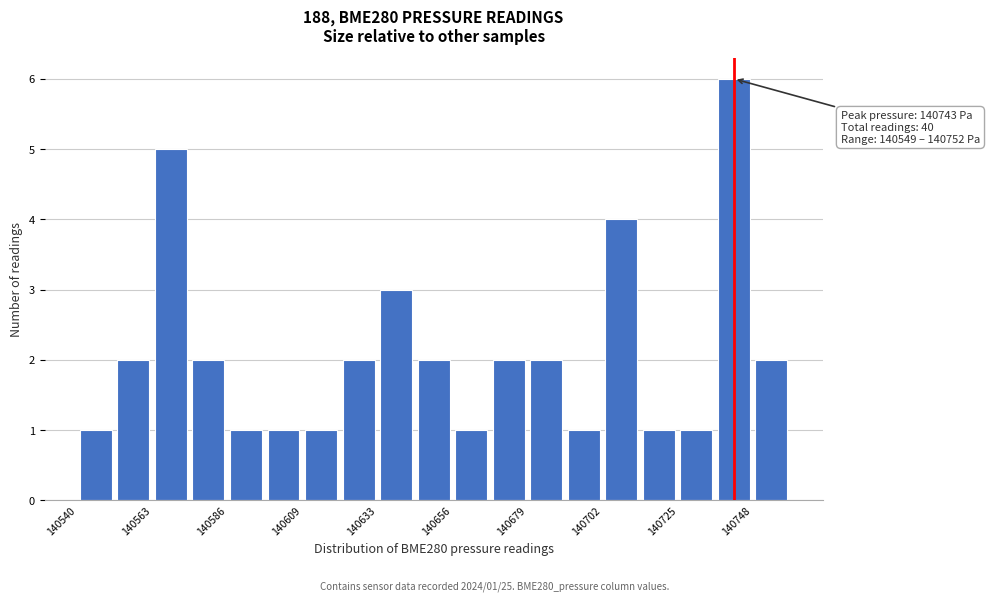

Around what value on the x-axis is the tallest bar? Give the approximate position of its centre, as read against the axis.

140745